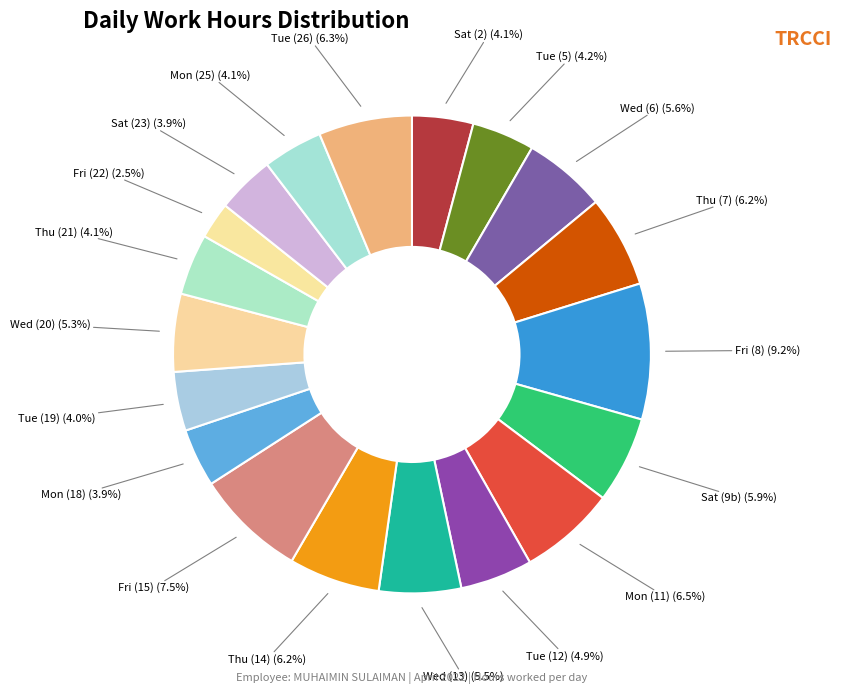

What is the smallest slice in the pie chart?

Fri (22)